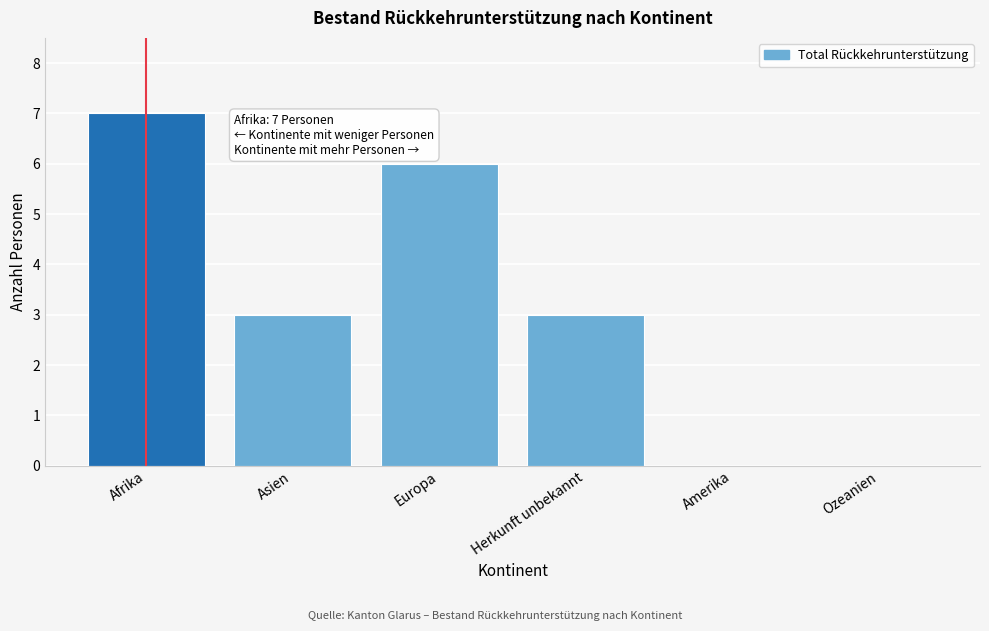

Reading left to right, what are all the values shown in this chart?

Afrika=7	Asien=3	Europa=6	Herkunft unbekannt=3	Amerika=0	Ozeanien=0